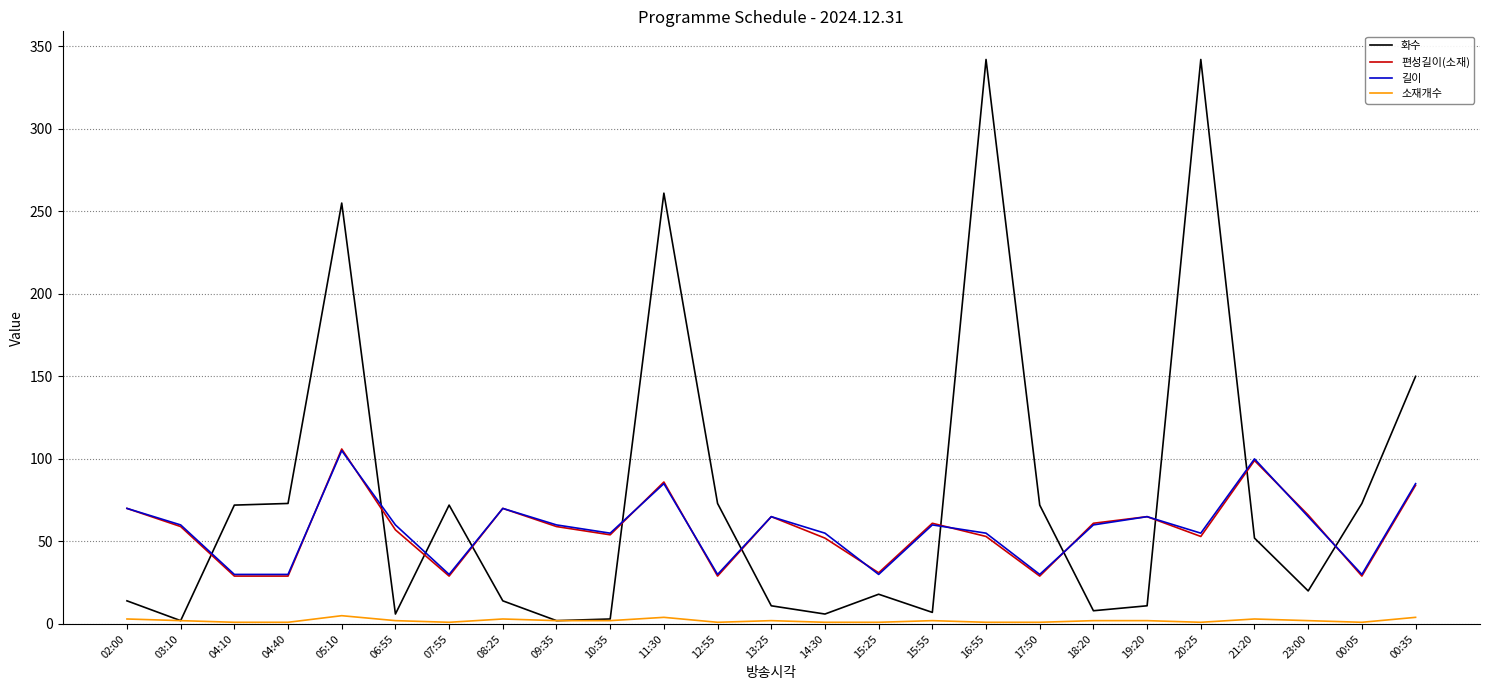

Is the value of 편성길이(소재) at 20:25 greater than the value of 화수 at 04:10?

No